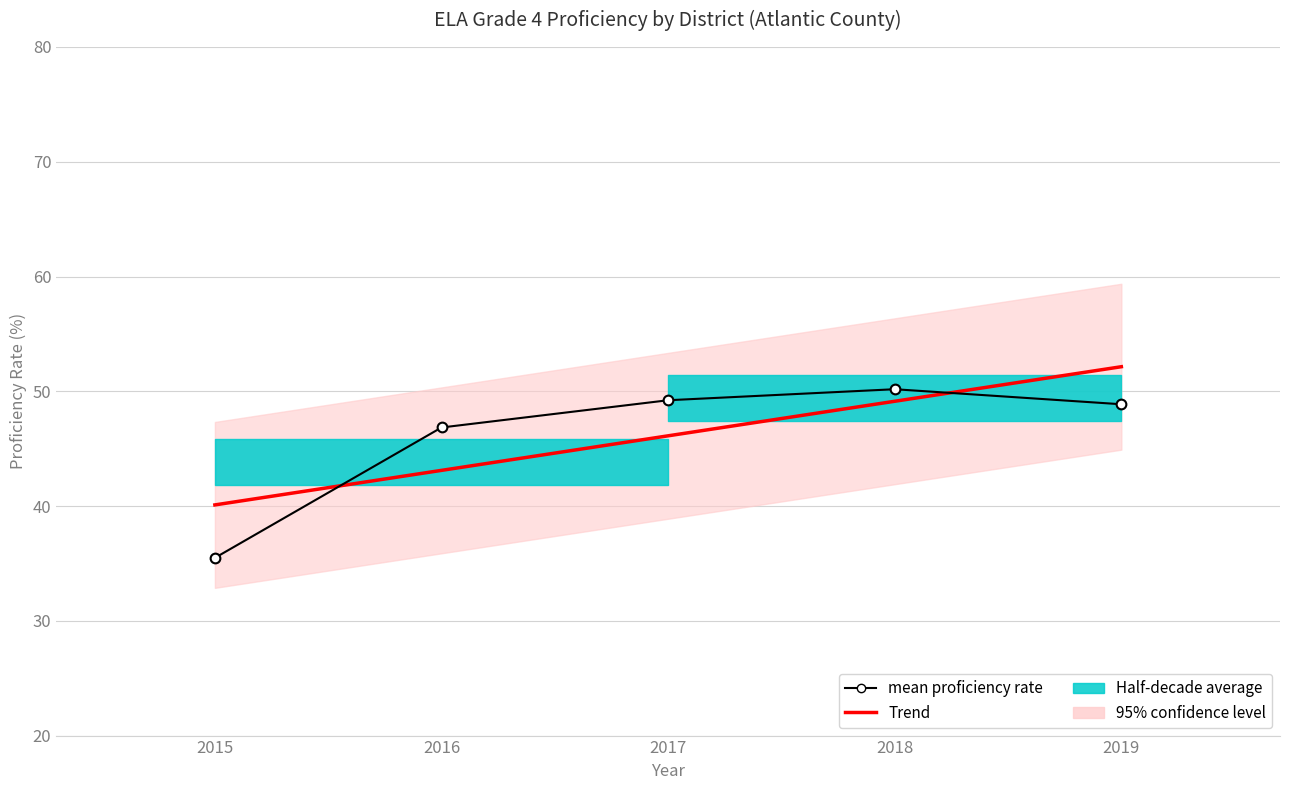

Reading left to right, transcribe all the data shown in this chart.

Trend: 2015=40.1	2016=43.1	2017=46.1	2018=49.1	2019=52.1
mean proficiency rate: 2015=35.5	2016=46.8	2017=49.2	2018=50.2	2019=48.9